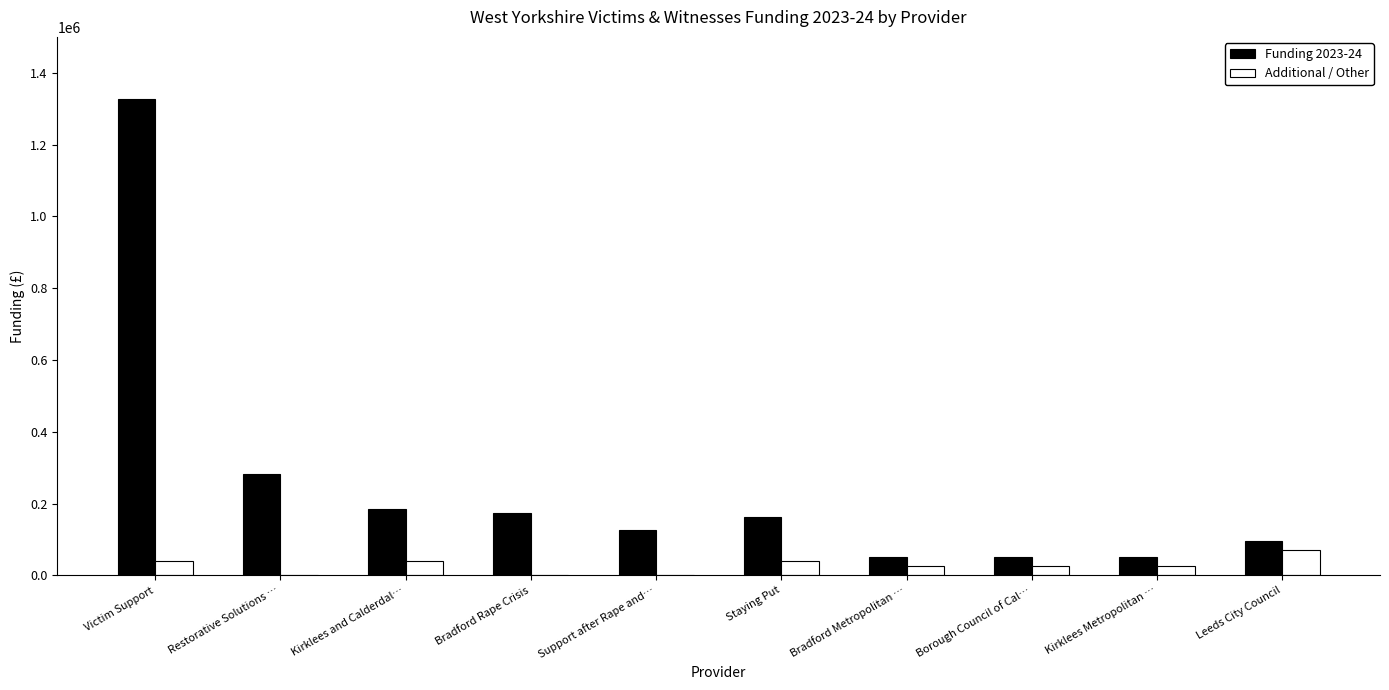

Is the value of Additional / Other at Restorative Solutions … greater than the value of Funding 2023-24 at Bradford Metropolitan …?

No